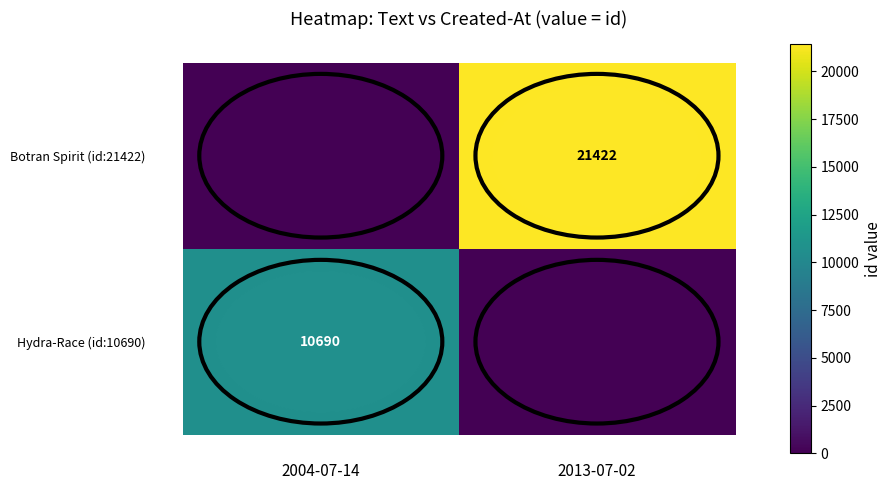

At which category is the sum across all series the highest?

2013-07-02